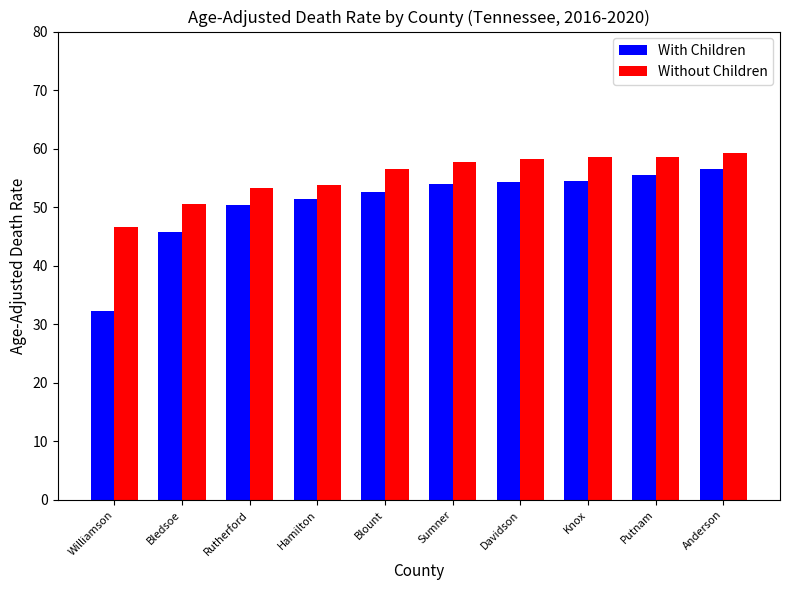

What is the total value across all series at Knox?

113.0